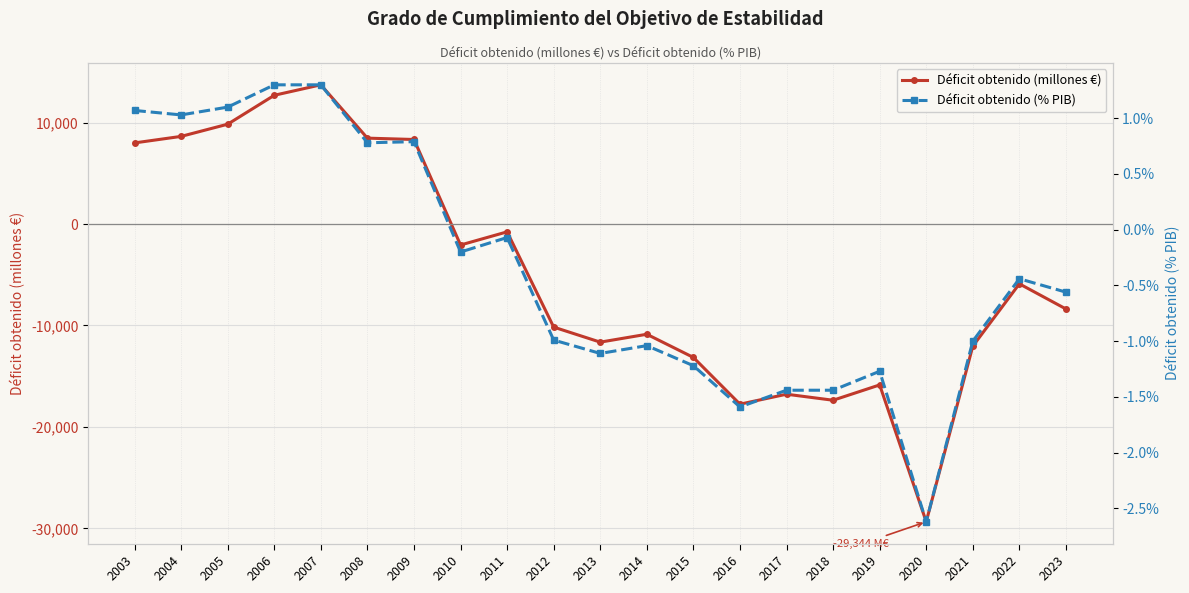

How many categories are shown in the chart?

21